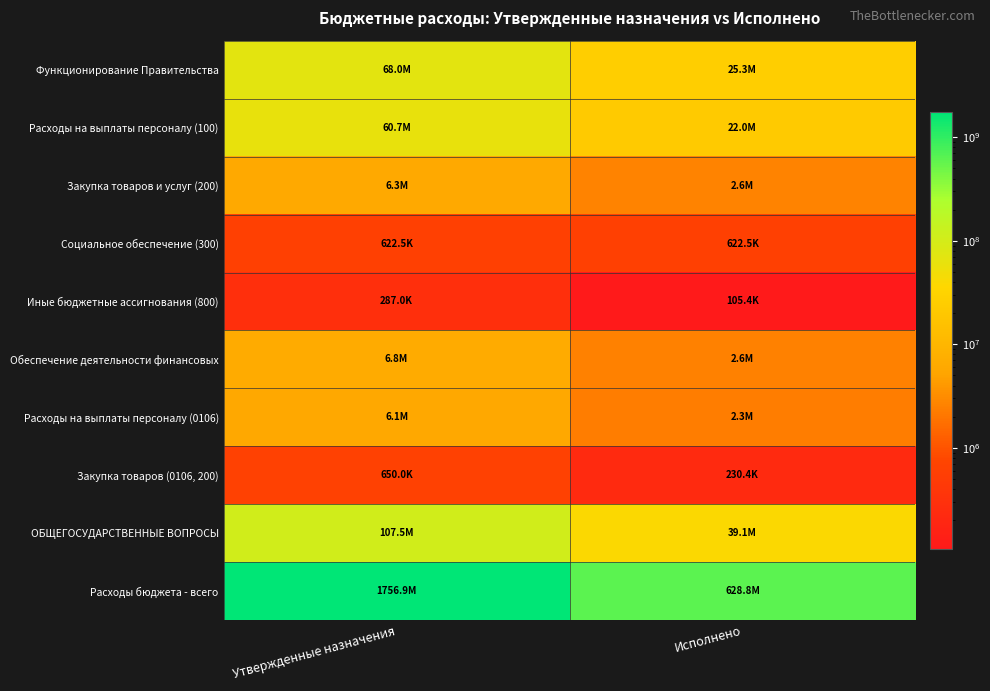

At how many categories does at least one series exceed 253054510?

2